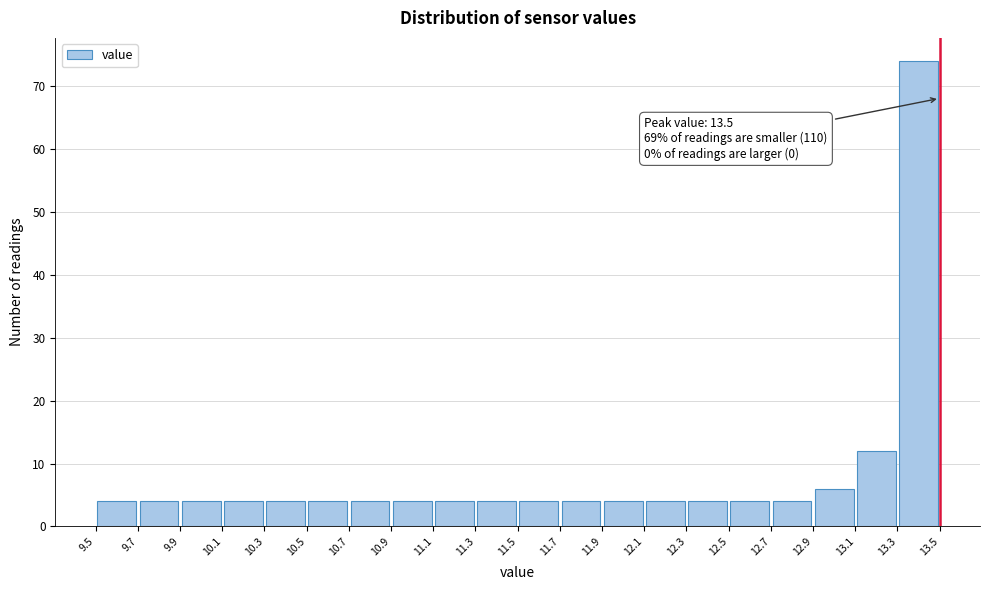

Which range on the x-axis has the tallest bar?

13.3 to 13.5